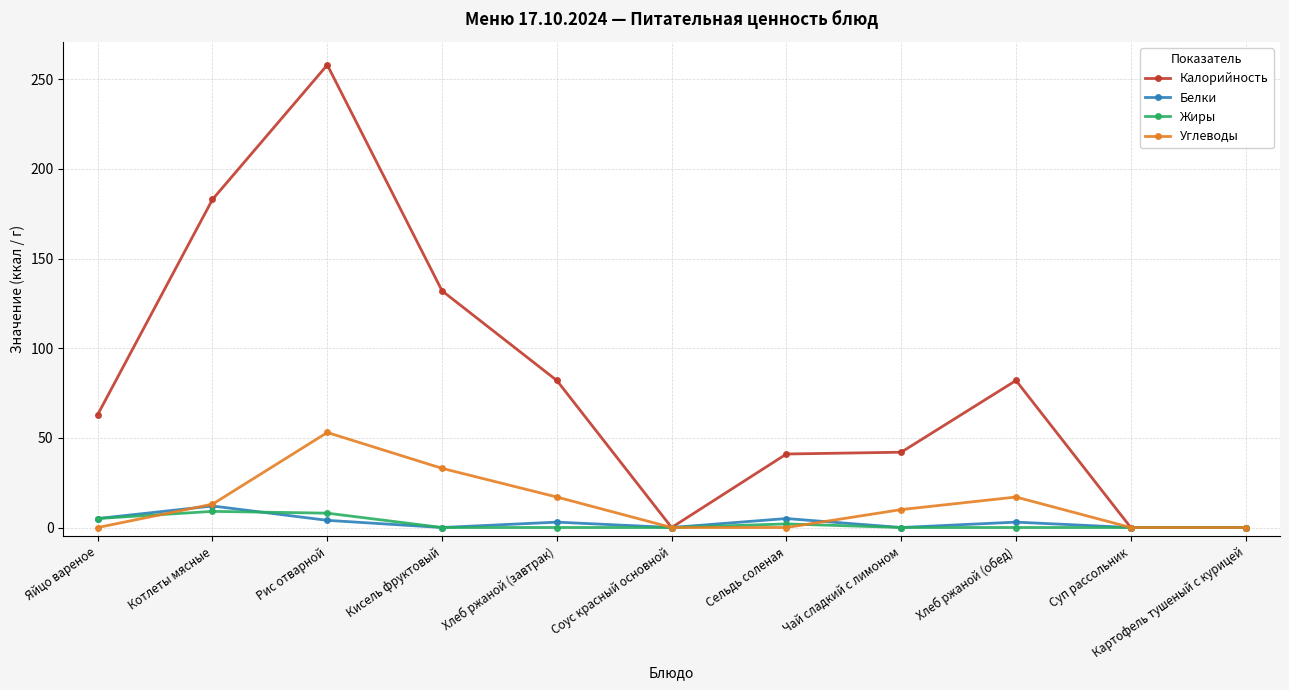

What is the greatest value displayed?

258